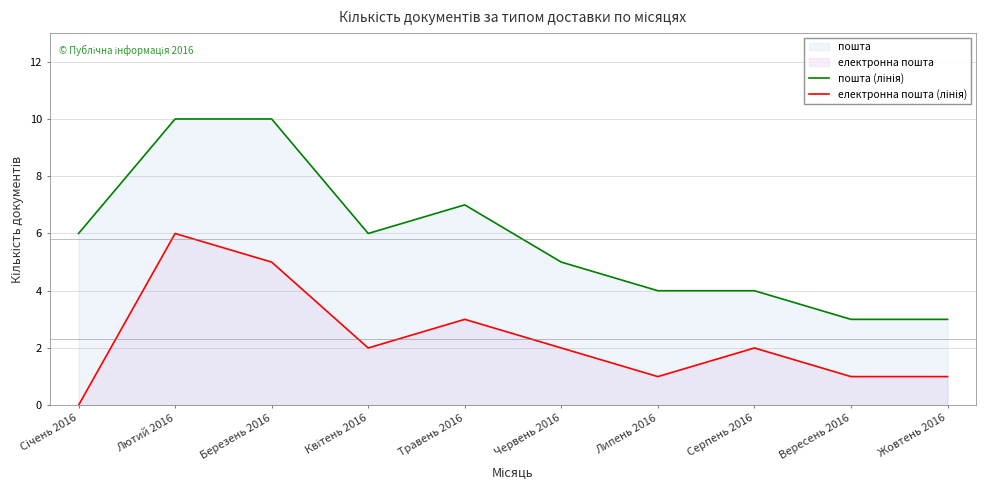

Reading left to right, transcribe all the data shown in this chart.

пошта (лінія): Січень 2016=6	Лютий 2016=10	Березень 2016=10	Квітень 2016=6	Травень 2016=7	Червень 2016=5	Липень 2016=4	Серпень 2016=4	Вересень 2016=3	Жовтень 2016=3
електронна пошта (лінія): Січень 2016=0	Лютий 2016=6	Березень 2016=5	Квітень 2016=2	Травень 2016=3	Червень 2016=2	Липень 2016=1	Серпень 2016=2	Вересень 2016=1	Жовтень 2016=1